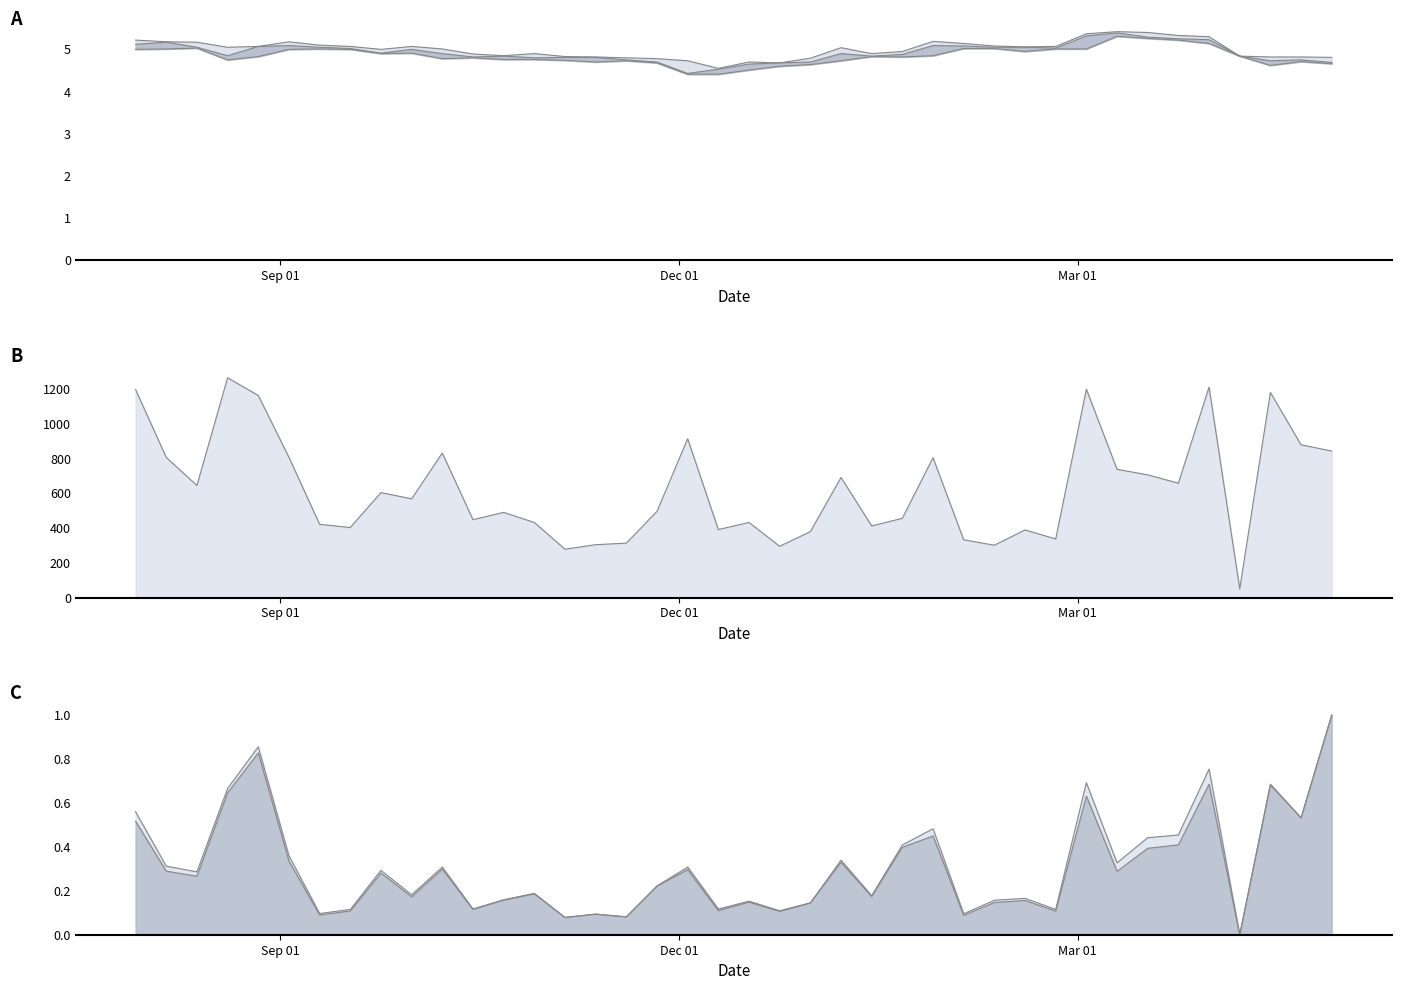

Which series has the largest range (max minus min)?

No. of Trans